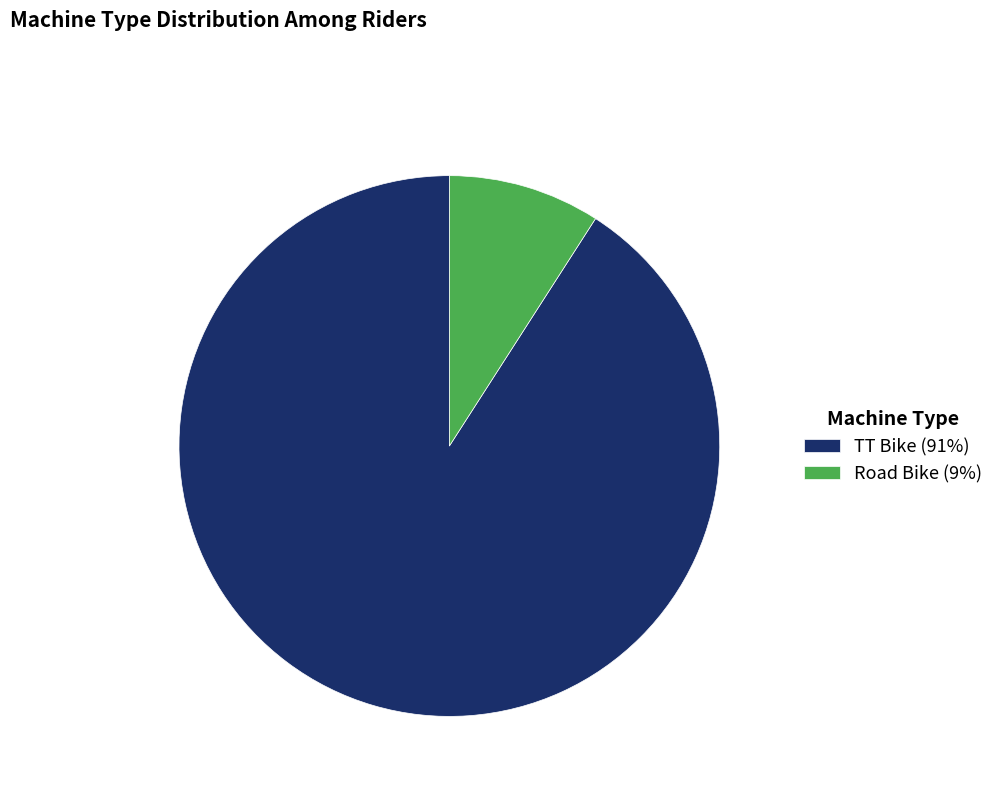

Rank the categories by value from lowest to highest.

Road Bike, TT Bike